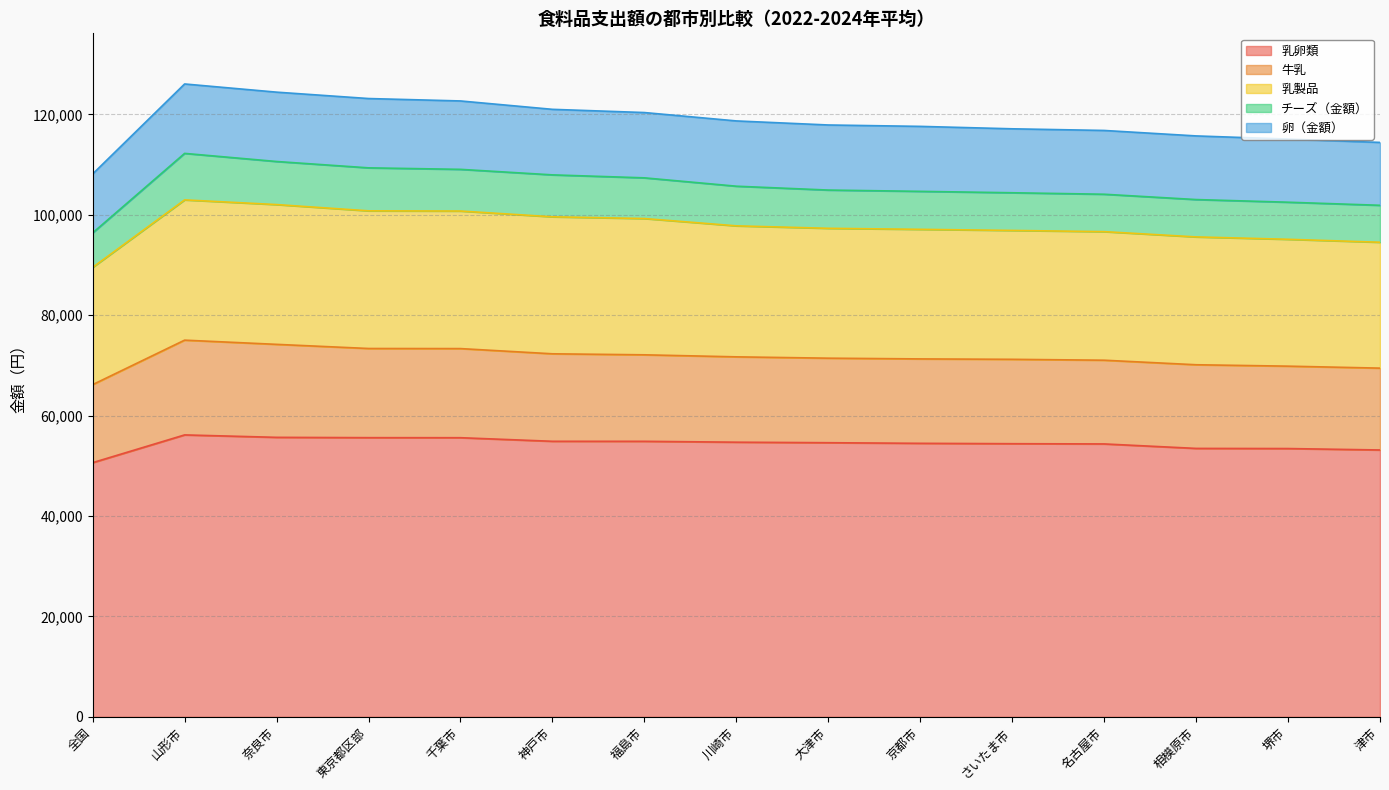

What is the difference between the second highest and second lowest values in the 乳卵類 series?

2515